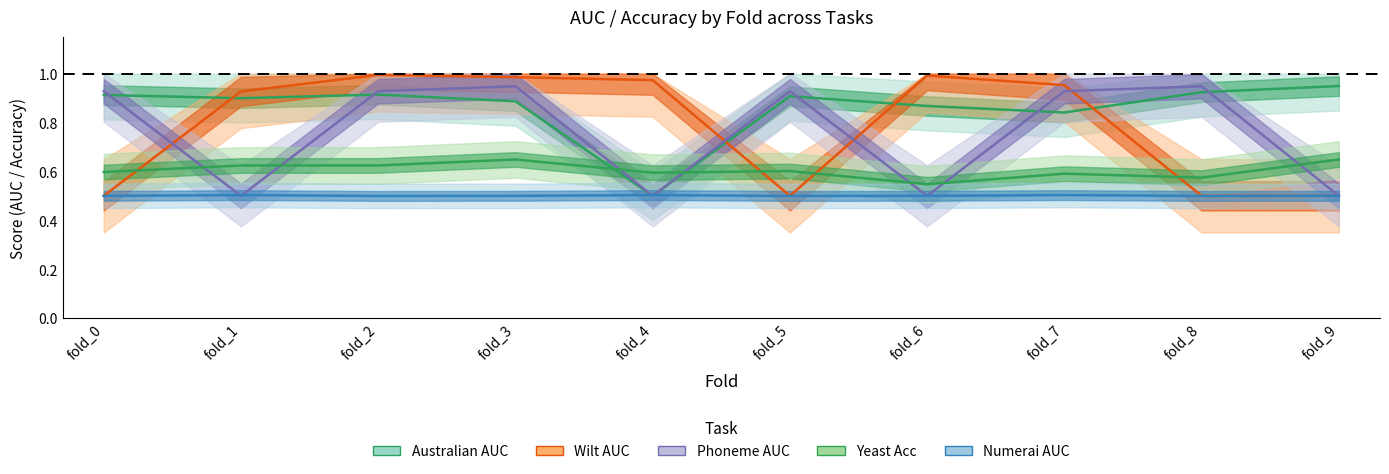

Reading right to left, what are all the values shown in this chart?

Australian AUC: 0.9	0.9	0.8	0.9	0.9	0.5	0.9	0.9	0.9	0.9
Wilt AUC: 0.5	0.5	1.0	1.0	0.5	1.0	1.0	1.0	0.9	0.5
Phoneme AUC: 0.5	0.9	0.9	0.5	0.9	0.5	0.9	0.9	0.5	0.9
Yeast Acc: 0.6	0.6	0.6	0.5	0.6	0.6	0.6	0.6	0.6	0.6
Numerai AUC: 0.5	0.5	0.5	0.5	0.5	0.5	0.5	0.5	0.5	0.5